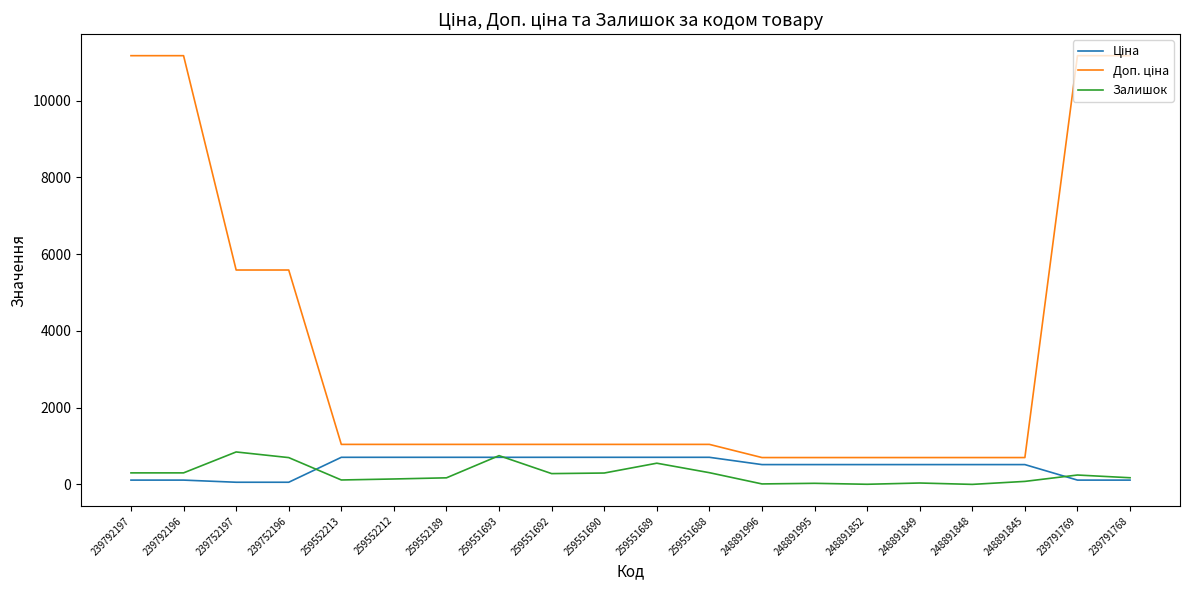

True or false: Залишок has a value of 141.0 at 259552212.

True